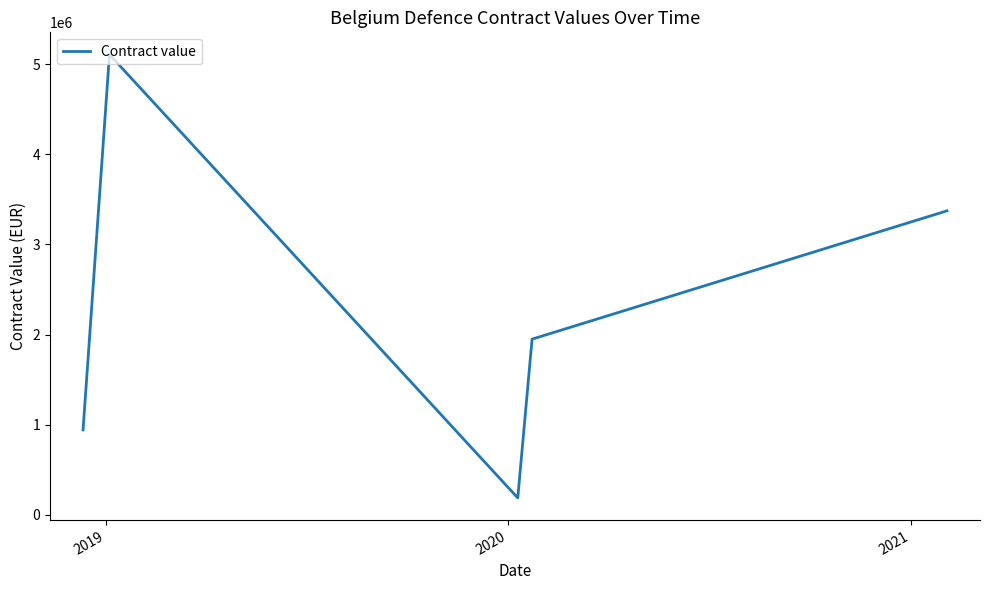

What is the average value?

2312408